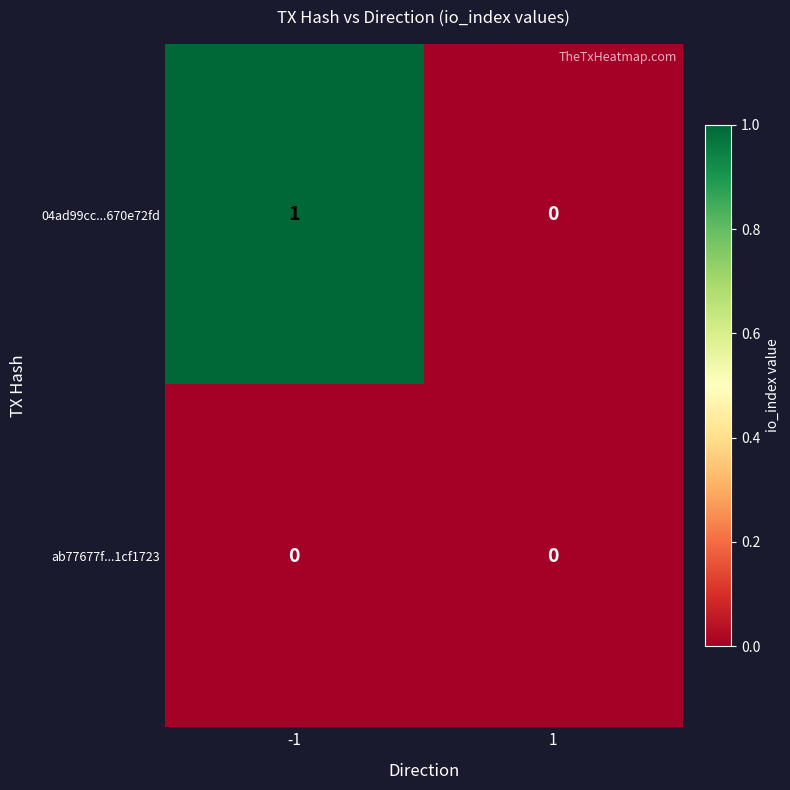

Reading left to right, what are all the values shown in this chart?

04ad99cc...670e72fd: -1=1	1=0
ab77677f...1cf1723: -1=0	1=0